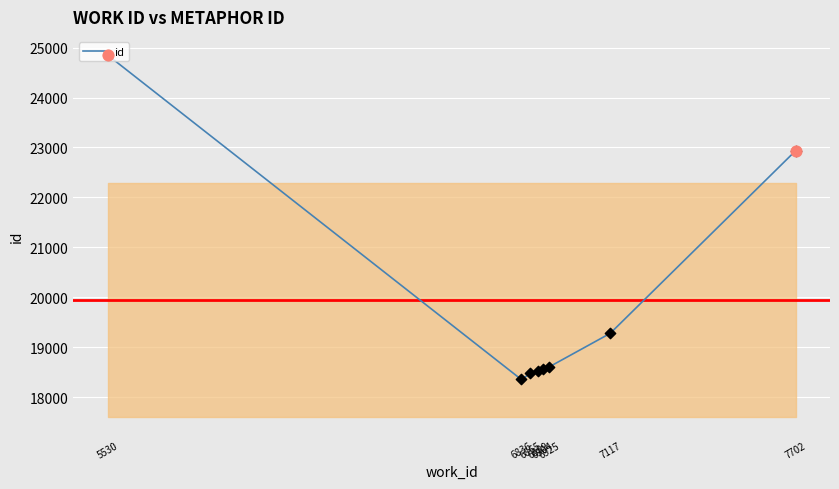

Between 6889 and 7117, which is larger?

7117